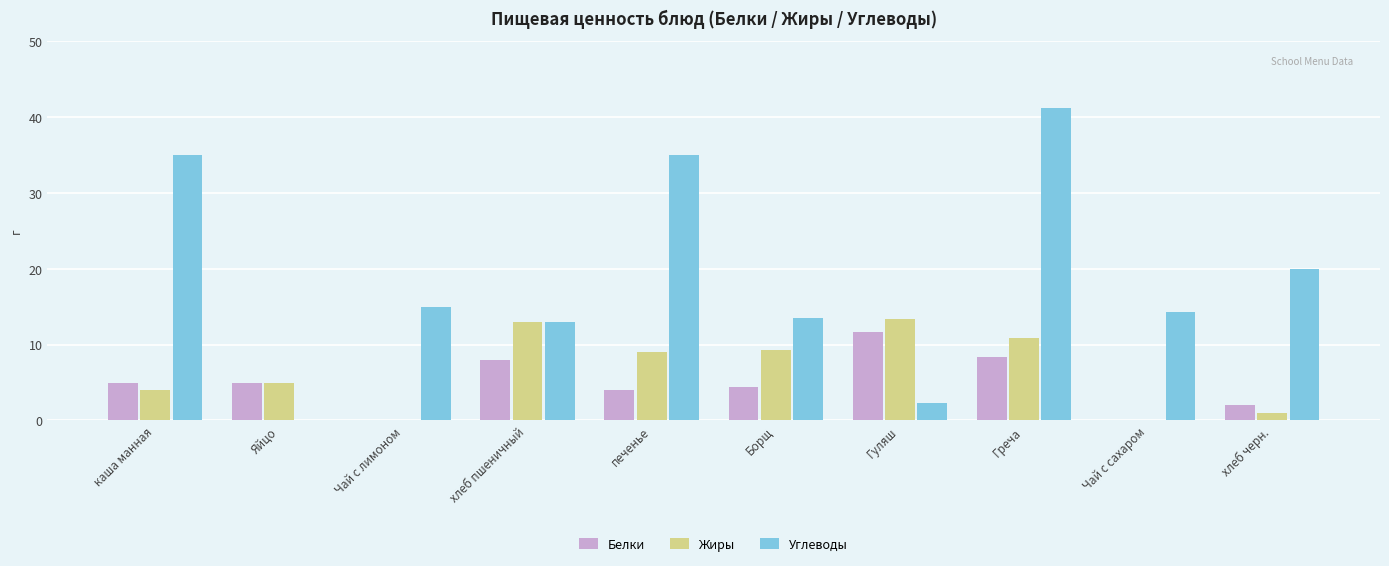

Is it true that Углеводы equals 13.5 at Борщ?

True